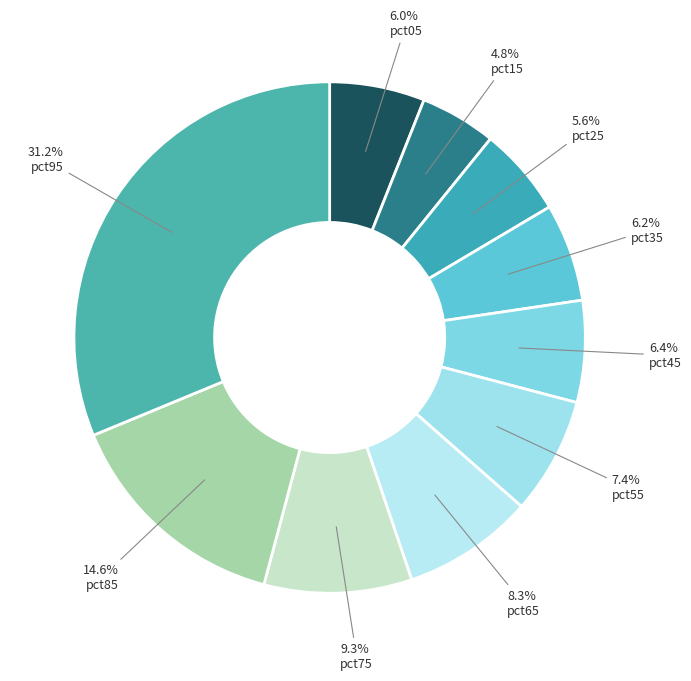

Is pct75 the majority of the pie?

No